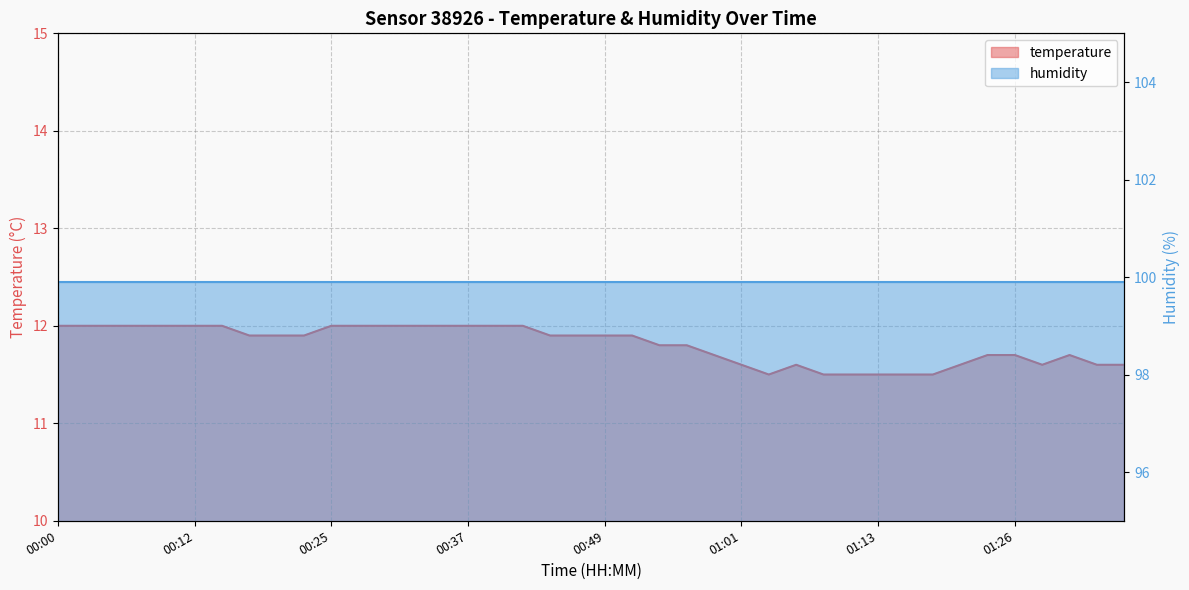

List the labels in order of value, largest first.

00:00, 00:03, 00:05, 00:08, 00:10, 00:12, 00:15, 00:25, 00:27, 00:30, 00:32, 00:34, 00:37, 00:39, 00:42, 00:17, 00:20, 00:22, 00:44, 00:47, 00:49, 00:51, 00:54, 00:56, 00:59, 01:23, 01:26, 01:31, 01:01, 01:06, 01:21, 01:28, 01:33, 01:35, 01:04, 01:09, 01:11, 01:13, 01:16, 01:18